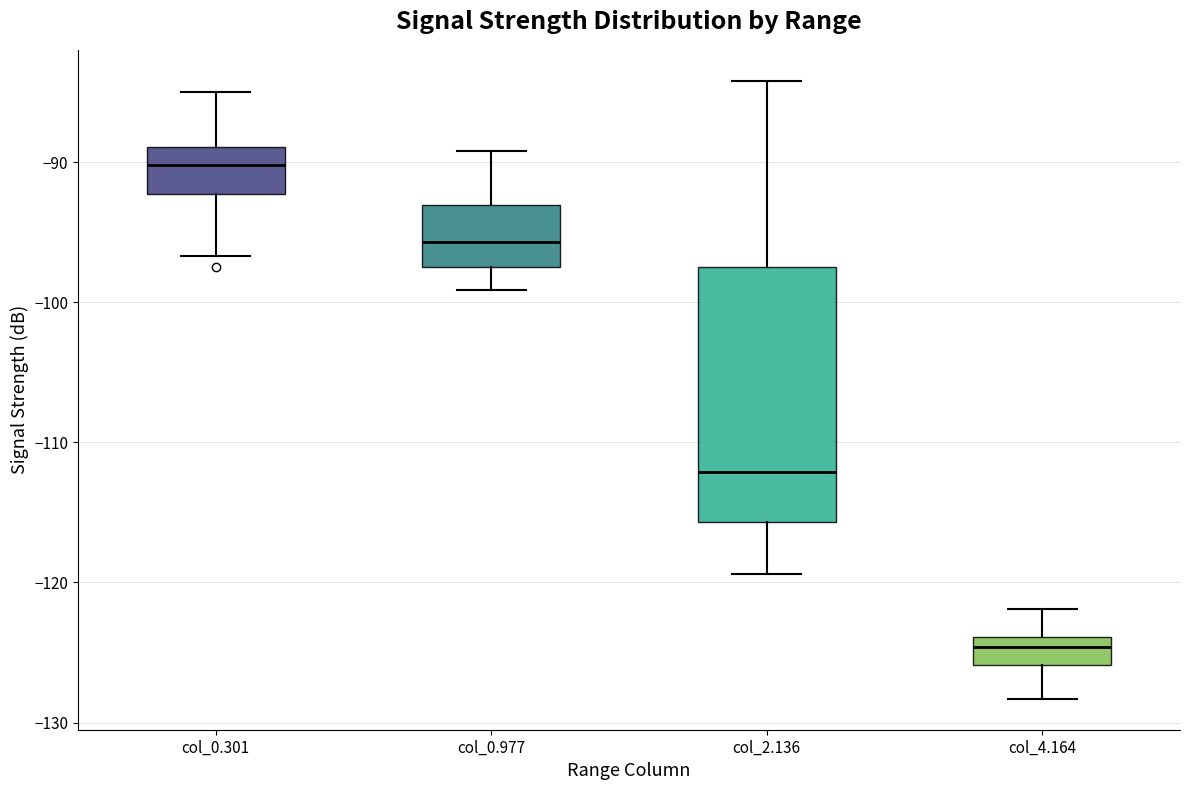

Which box has the lowest median line?

col_4.164